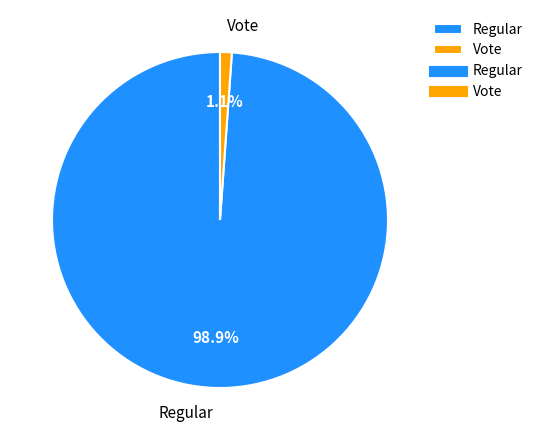

To the nearest percent, what is the difference between the largest and smallest slice percentages?

98%